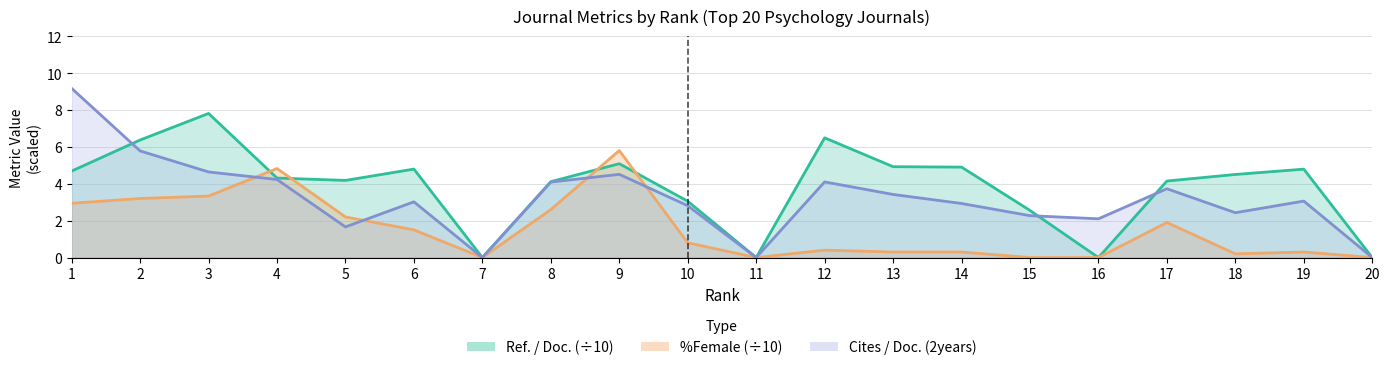

How many values in the Ref. / Doc. series exceed 4?

14